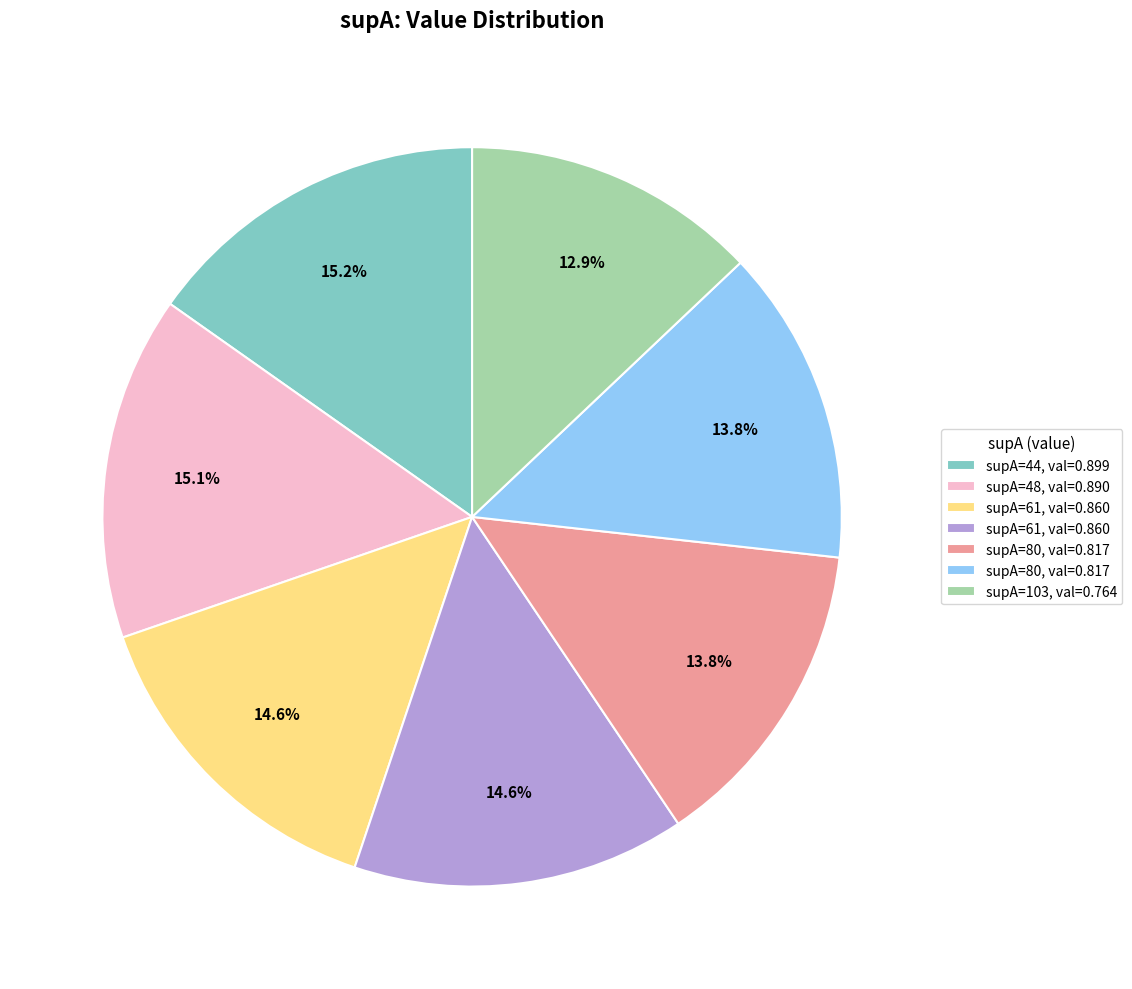

To the nearest percent, what is the average slice percentage?

14%